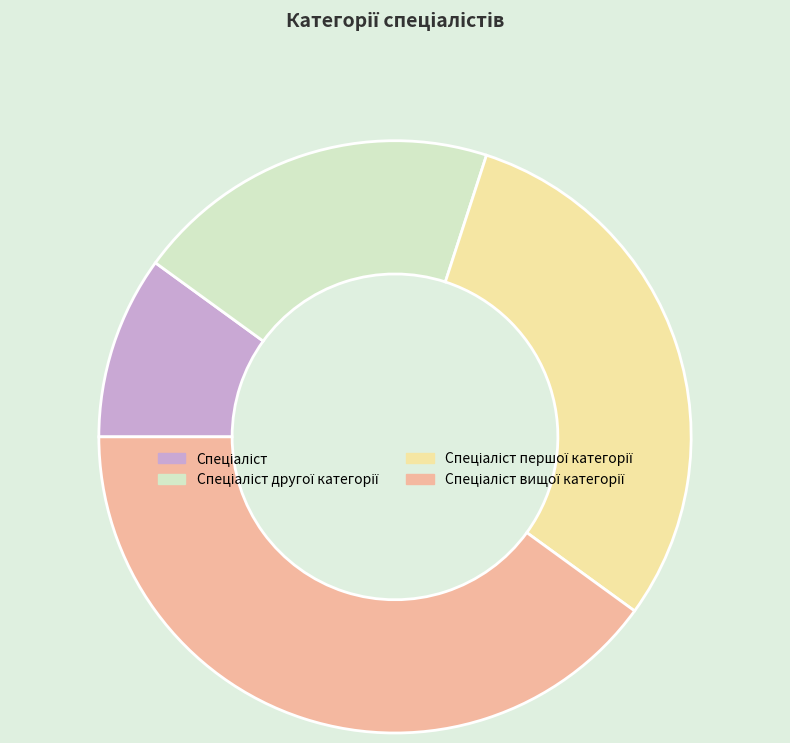

Count the number of slices in the pie.

4